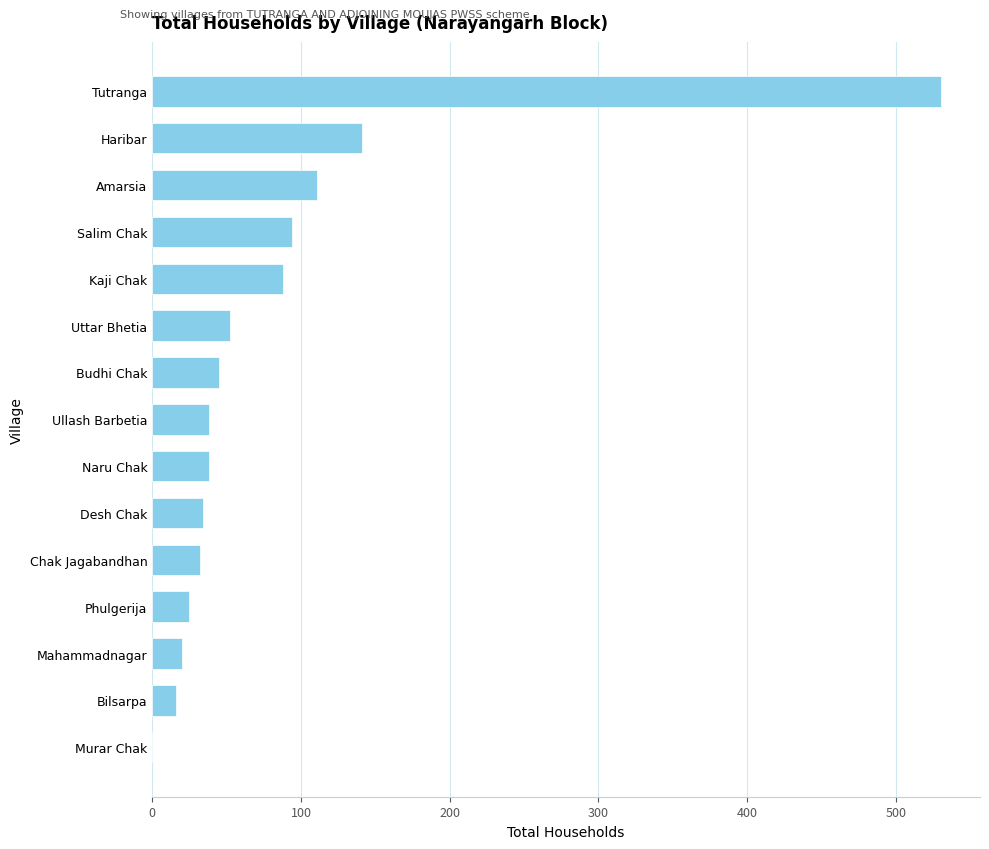

Where is the data nearest to the value 265?

Haribar